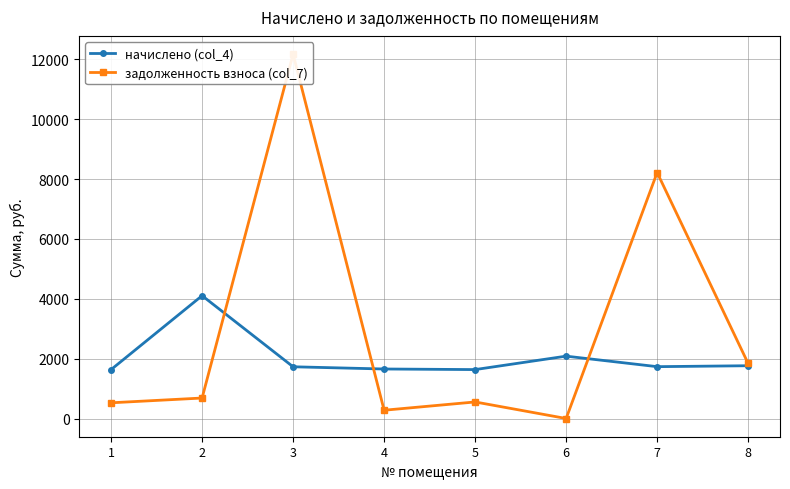

Reading left to right, list all the values displayed in this chart.

начислено (col_4): 1=1634.1	2=4102.8	3=1727.7	4=1653.6	5=1634.1	6=2082.6	7=1731.6	8=1762.8
задолженность взноса (col_7): 1=524.6	2=683.9	3=12172.2	4=276.3	5=552.8	6=0.0	7=8215.8	8=1837.8